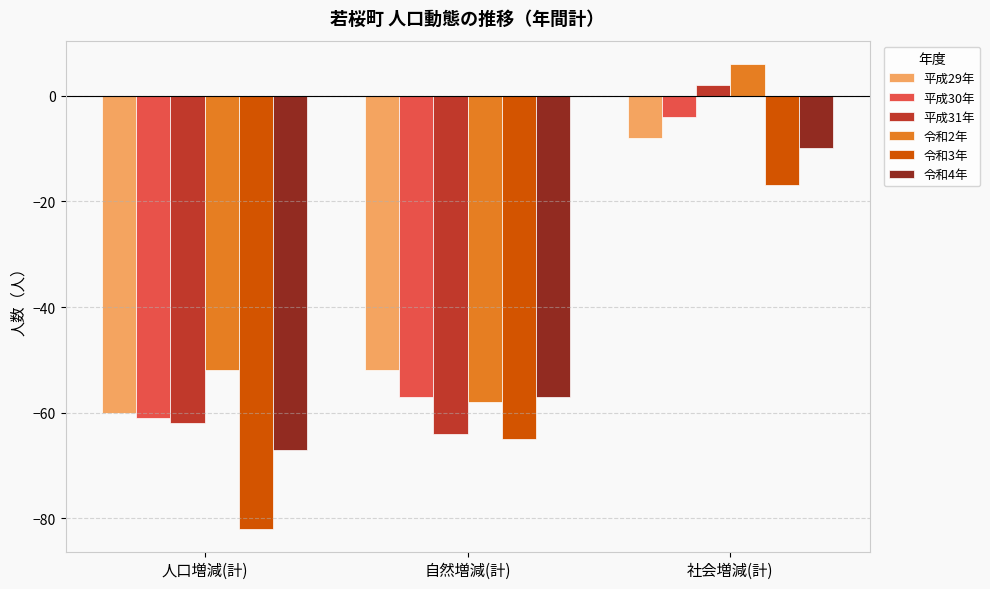

How many values in 令和2年 are below zero?

2